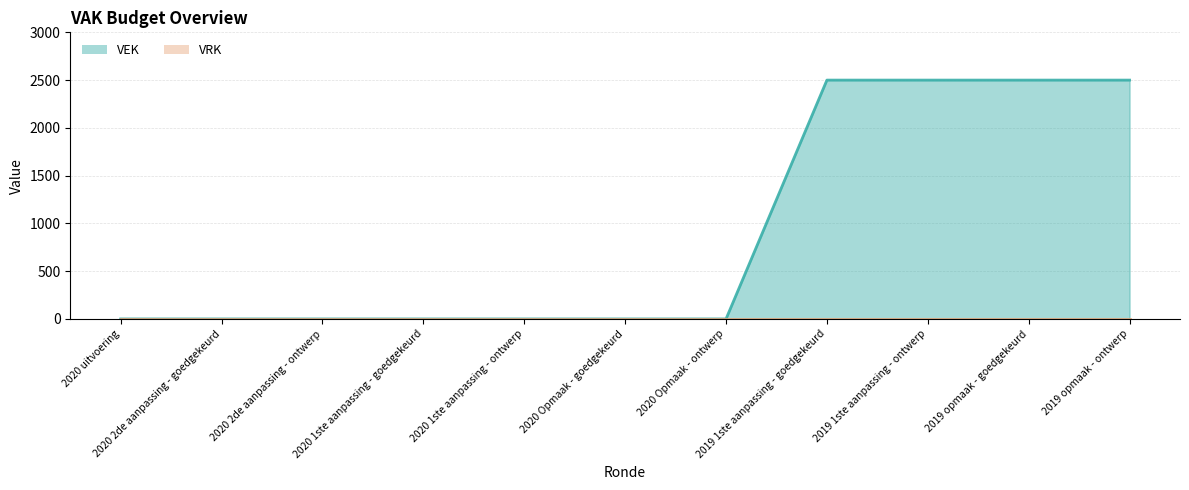

Does the chart have visible grid lines?

Yes